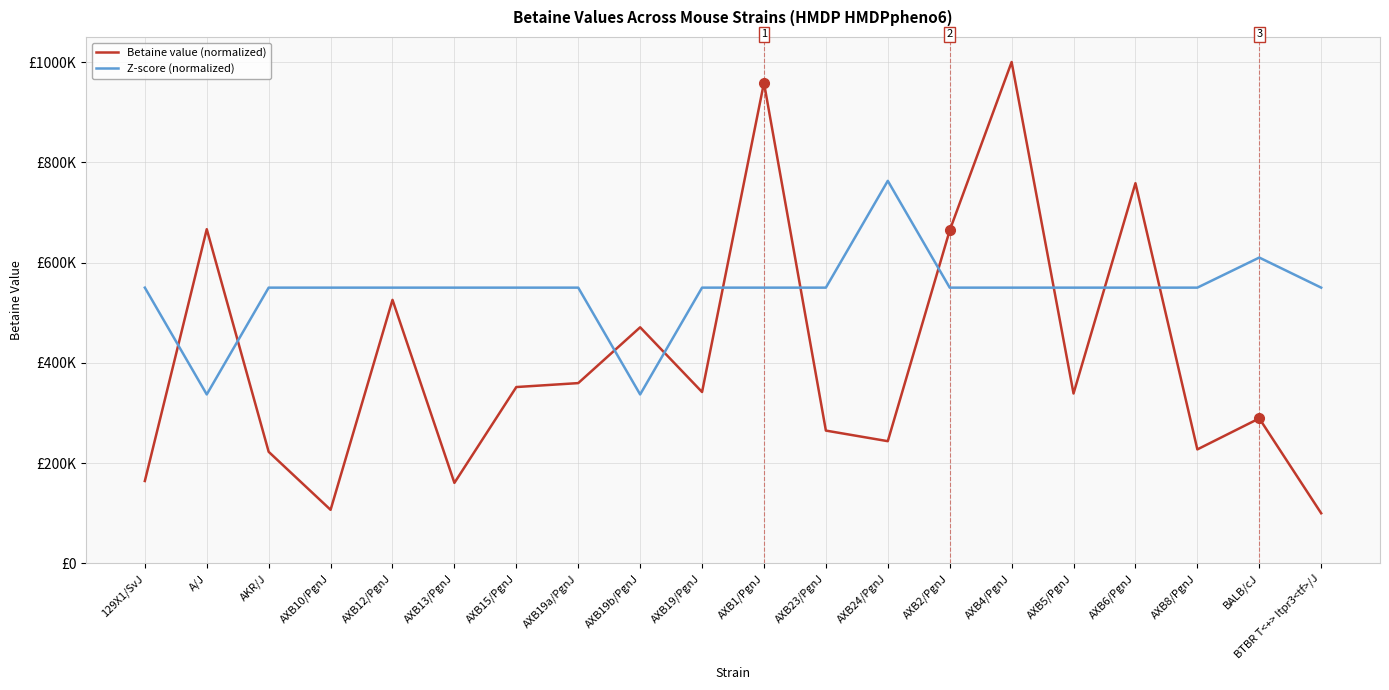

Where is Z-score (normalized) nearest to the value 550000?

129X1/SvJ